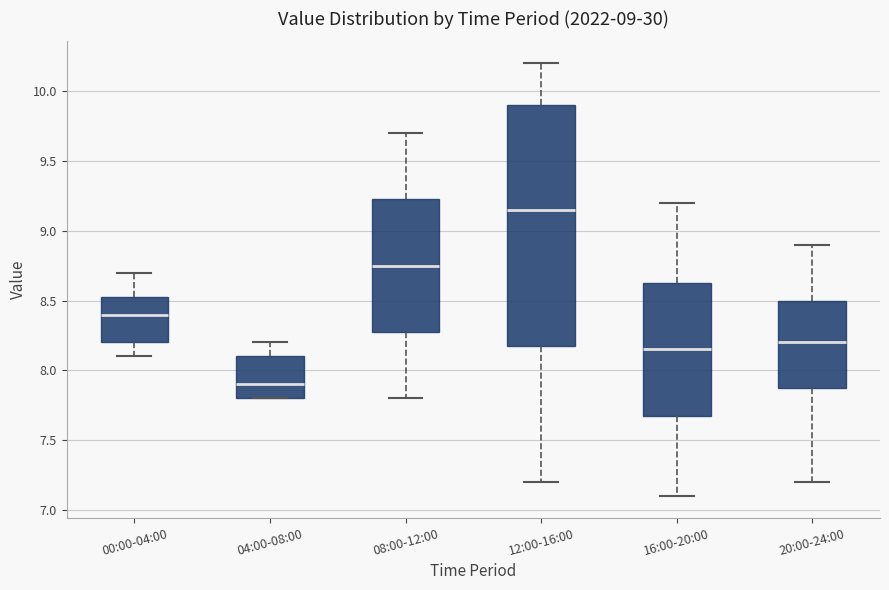

Comparing the boxes themselves (not the whiskers), which one is the tallest?

12:00-16:00